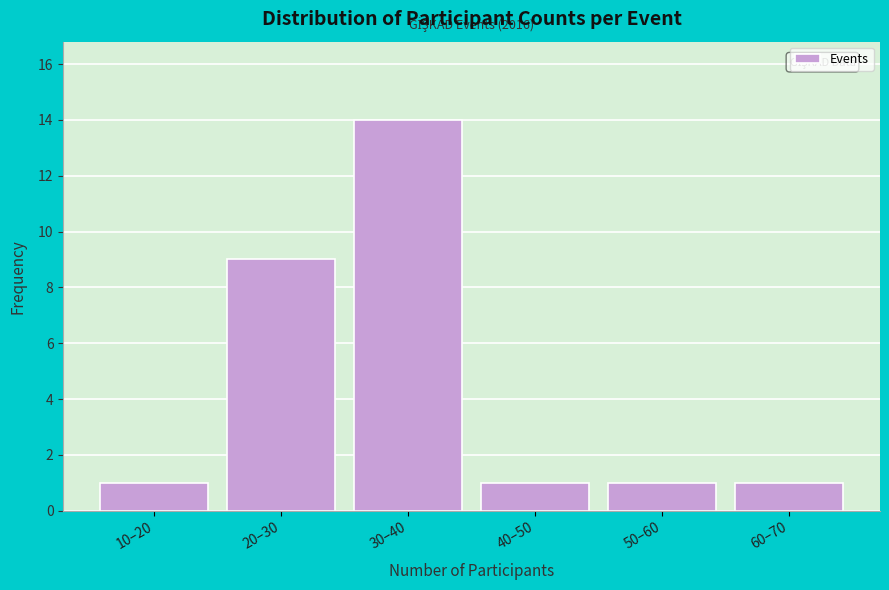

Reading left to right, extract all data points from this chart.

10–20=1	20–30=9	30–40=14	40–50=1	50–60=1	60–70=1